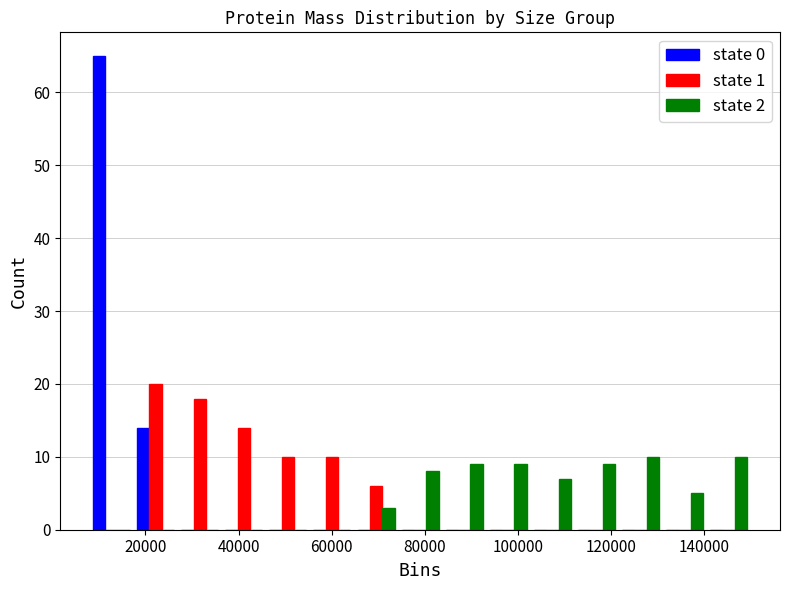

Reading left to right, list every range on the x-axis with the height of the bar of each series over it. Neither the bar edges nor the heights are printed on the chart, so give them approximately, as read against the axes.

8000 to 18000: state 0=65	state 1=0	state 2=0
18000 to 26000: state 0=14	state 1=20	state 2=0
26000 to 36000: state 0=0	state 1=18	state 2=0
36000 to 46000: state 0=0	state 1=14	state 2=0
46000 to 56000: state 0=0	state 1=10	state 2=0
56000 to 64000: state 0=0	state 1=10	state 2=0
64000 to 74000: state 0=0	state 1=6	state 2=3
74000 to 84000: state 0=0	state 1=0	state 2=8
84000 to 94000: state 0=0	state 1=0	state 2=9
94000 to 102000: state 0=0	state 1=0	state 2=9
102000 to 112000: state 0=0	state 1=0	state 2=7
112000 to 122000: state 0=0	state 1=0	state 2=9
122000 to 132000: state 0=0	state 1=0	state 2=10
132000 to 140000: state 0=0	state 1=0	state 2=5
140000 to 150000: state 0=0	state 1=0	state 2=10